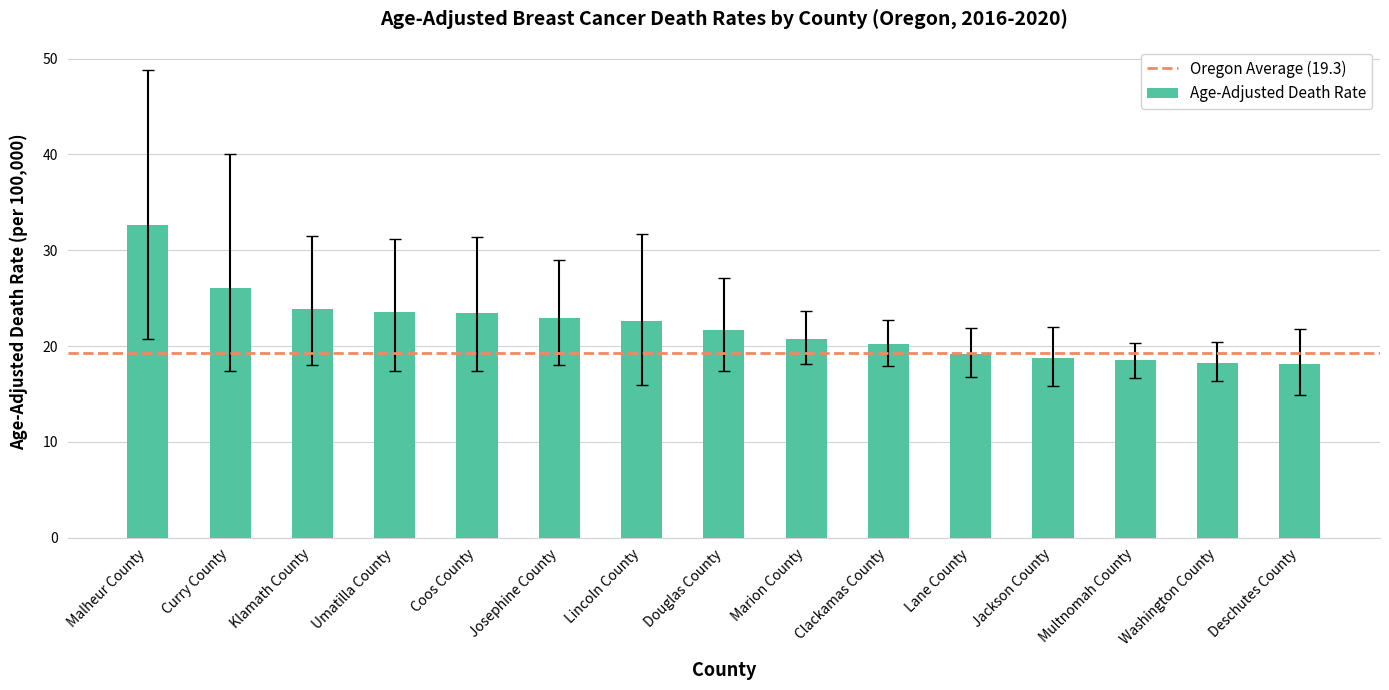

What is the average value?

22.0